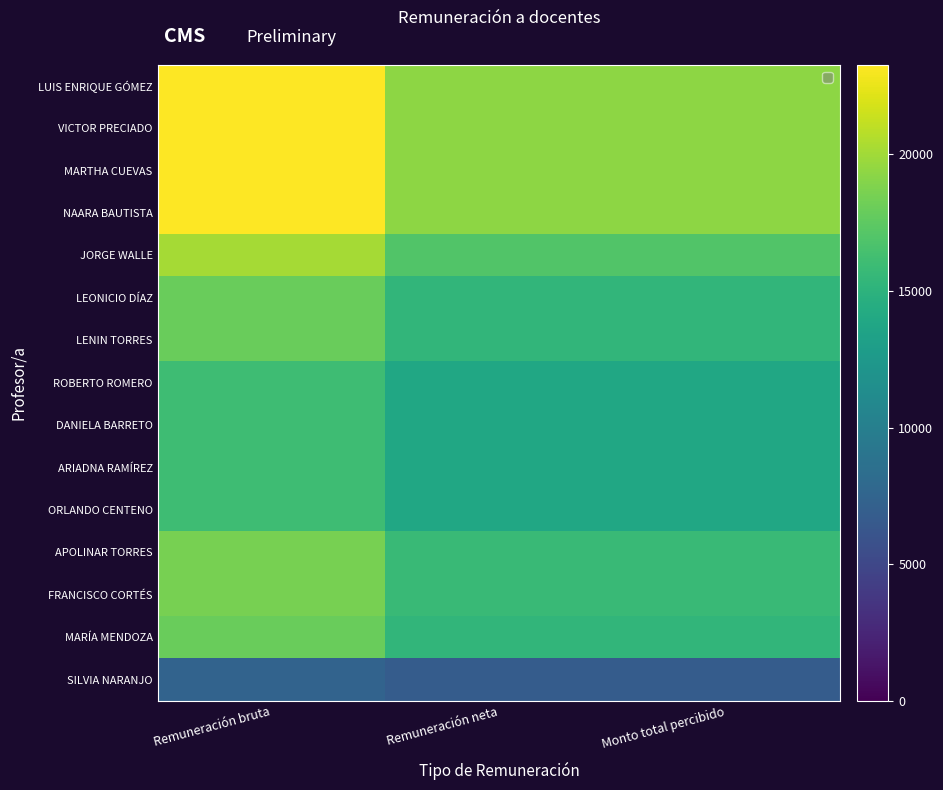

Reading left to right, transcribe all the data shown in this chart.

LUIS ENRIQUE GÓMEZ: Remuneración bruta=23284.5	Remuneración neta=19335.6	Monto total percibido=19335.6
VICTOR PRECIADO: Remuneración bruta=23284.5	Remuneración neta=19335.6	Monto total percibido=19335.6
MARTHA CUEVAS: Remuneración bruta=23284.5	Remuneración neta=19335.6	Monto total percibido=19335.6
NAARA BAUTISTA: Remuneración bruta=23284.5	Remuneración neta=19335.6	Monto total percibido=19335.6
JORGE WALLE: Remuneración bruta=20141.7	Remuneración neta=16955.5	Monto total percibido=16955.5
LEONICIO DÍAZ: Remuneración bruta=17977.0	Remuneración neta=15316.3	Monto total percibido=15316.3
LENIN TORRES: Remuneración bruta=17977.0	Remuneración neta=15316.3	Monto total percibido=15316.3
ROBERTO ROMERO: Remuneración bruta=16031.5	Remuneración neta=13843.0	Monto total percibido=13843.0
DANIELA BARRETO: Remuneración bruta=16031.5	Remuneración neta=13843.0	Monto total percibido=13843.0
ARIADNA RAMÍREZ: Remuneración bruta=16031.5	Remuneración neta=13843.0	Monto total percibido=13843.0
ORLANDO CENTENO: Remuneración bruta=16031.5	Remuneración neta=13843.0	Monto total percibido=13843.0
APOLINAR TORRES: Remuneración bruta=18552.0	Remuneración neta=15751.7	Monto total percibido=15751.7
FRANCISCO CORTÉS: Remuneración bruta=18552.0	Remuneración neta=15751.7	Monto total percibido=15751.7
MARÍA MENDOZA: Remuneración bruta=17977.0	Remuneración neta=15316.3	Monto total percibido=15316.3
SILVIA NARANJO: Remuneración bruta=7420.8	Remuneración neta=6745.6	Monto total percibido=6745.6